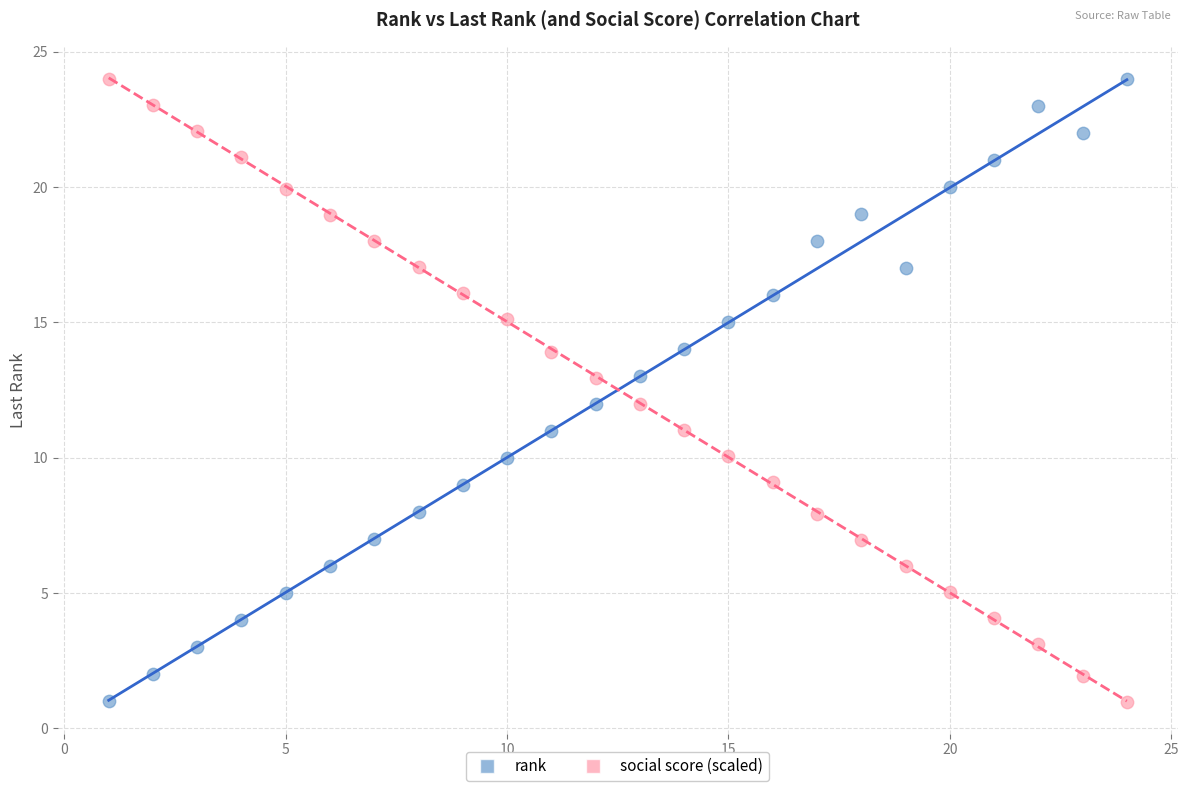

What is the X range (max minus min) for the scatter plot?

23.0